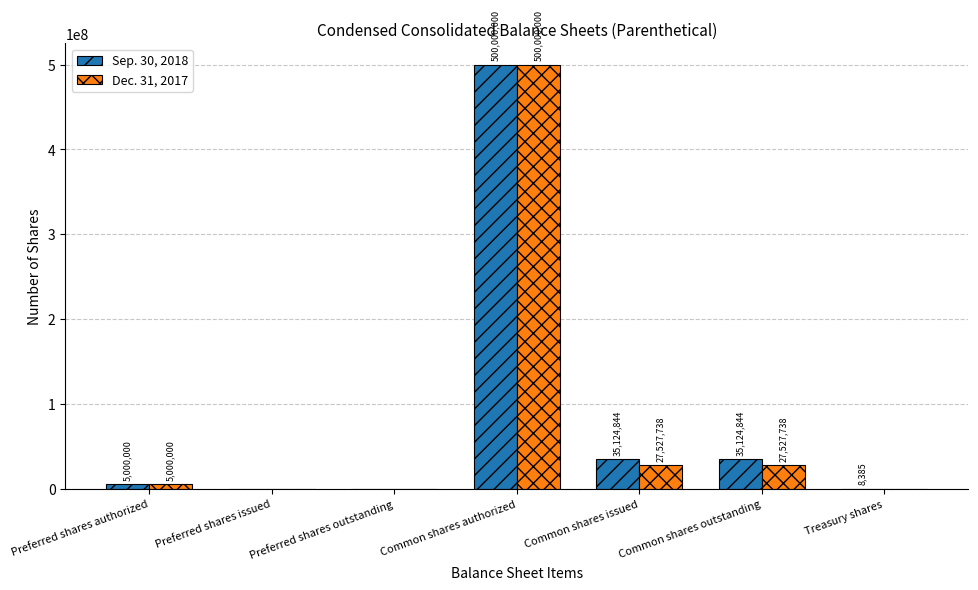

Are the bars horizontal?

No